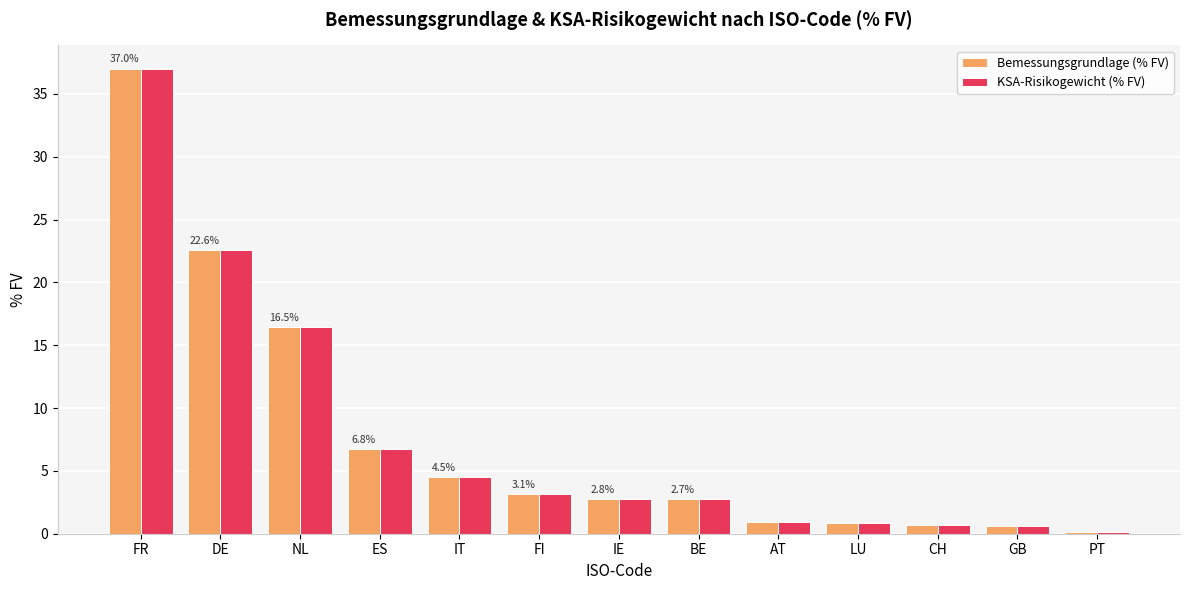

What position from the right is CH?

3